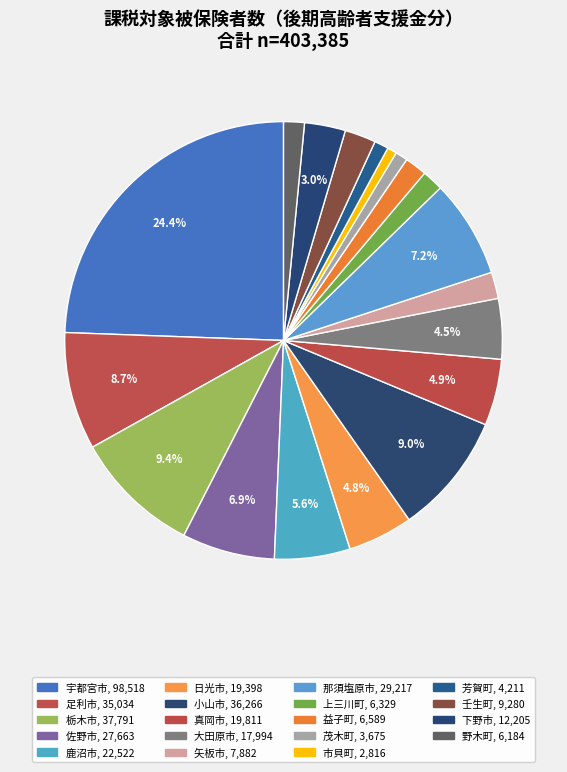

Is it true that 茂木町 is 11% of the pie?

False